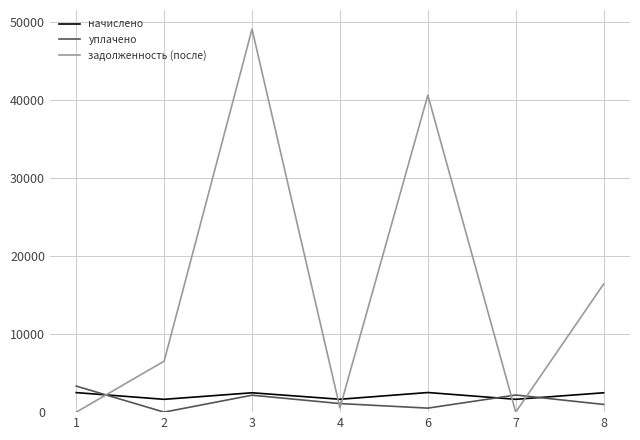

What is the lowest value of the начислено series?

1642.4